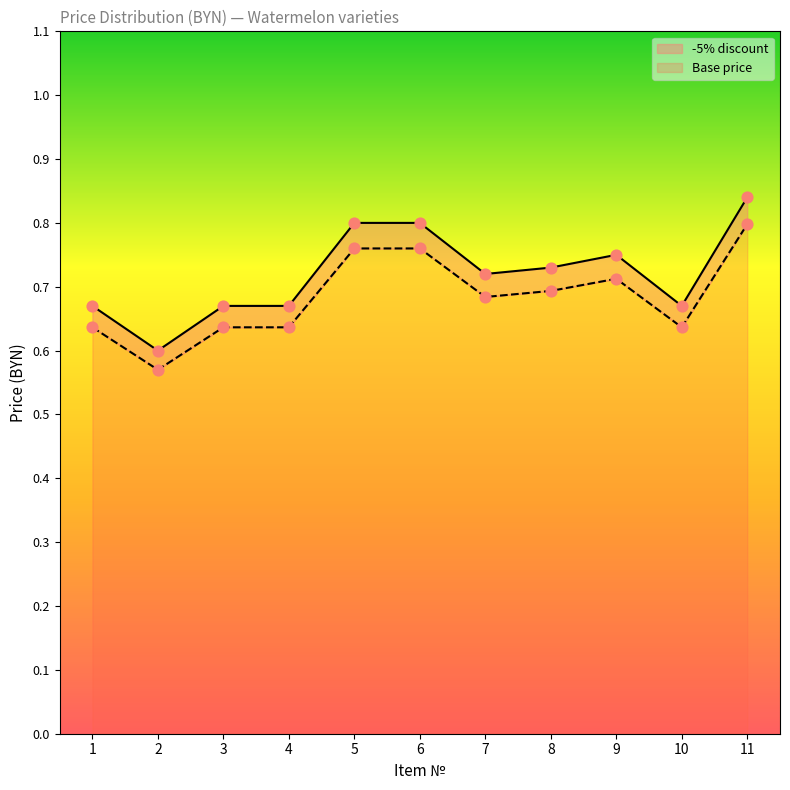

At which category is the sum across all series the highest?

11